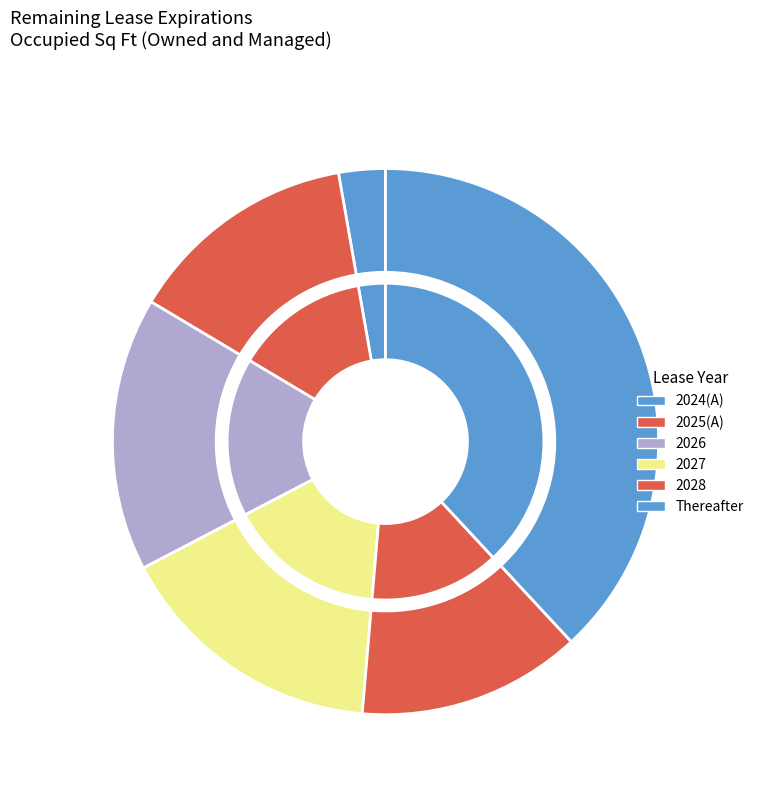

Which slice is the largest?

Thereafter